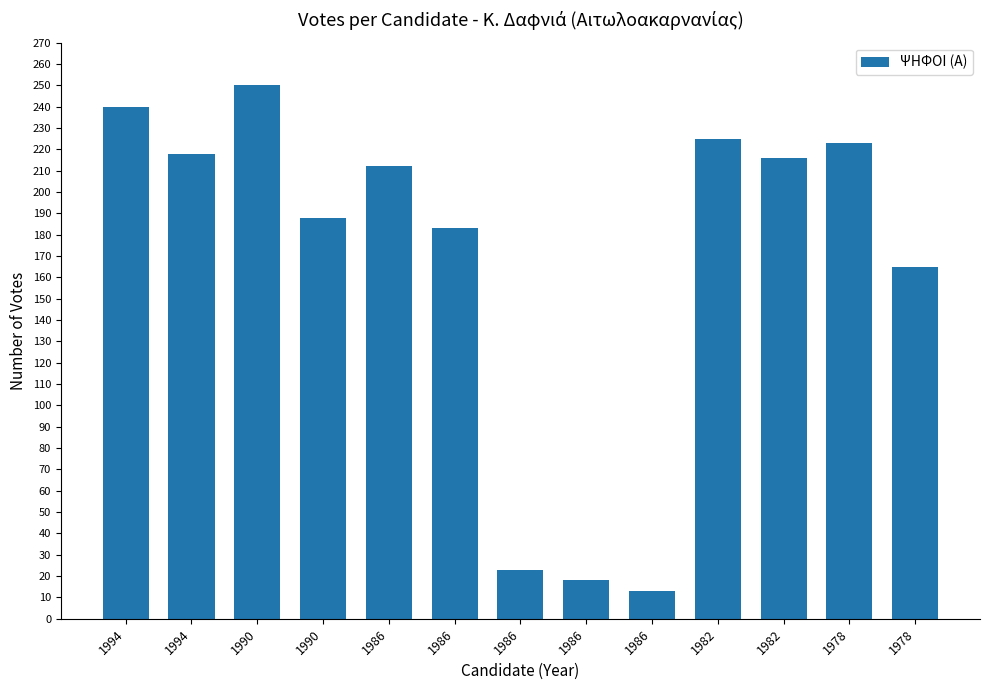

How many bars are there in total?

13